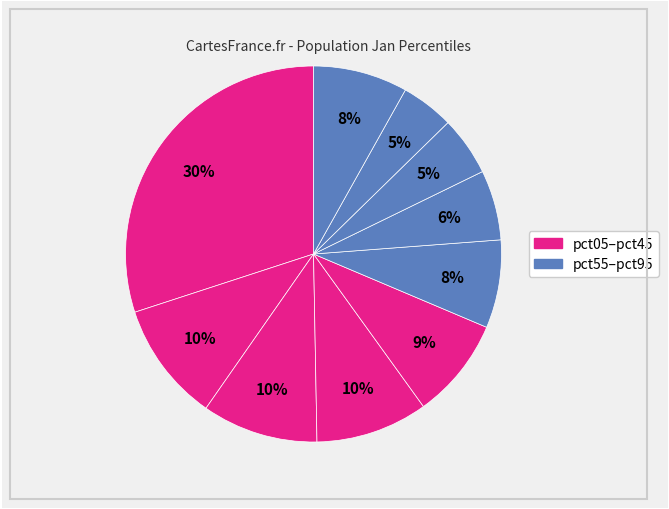

How many slices are in this pie chart?

10